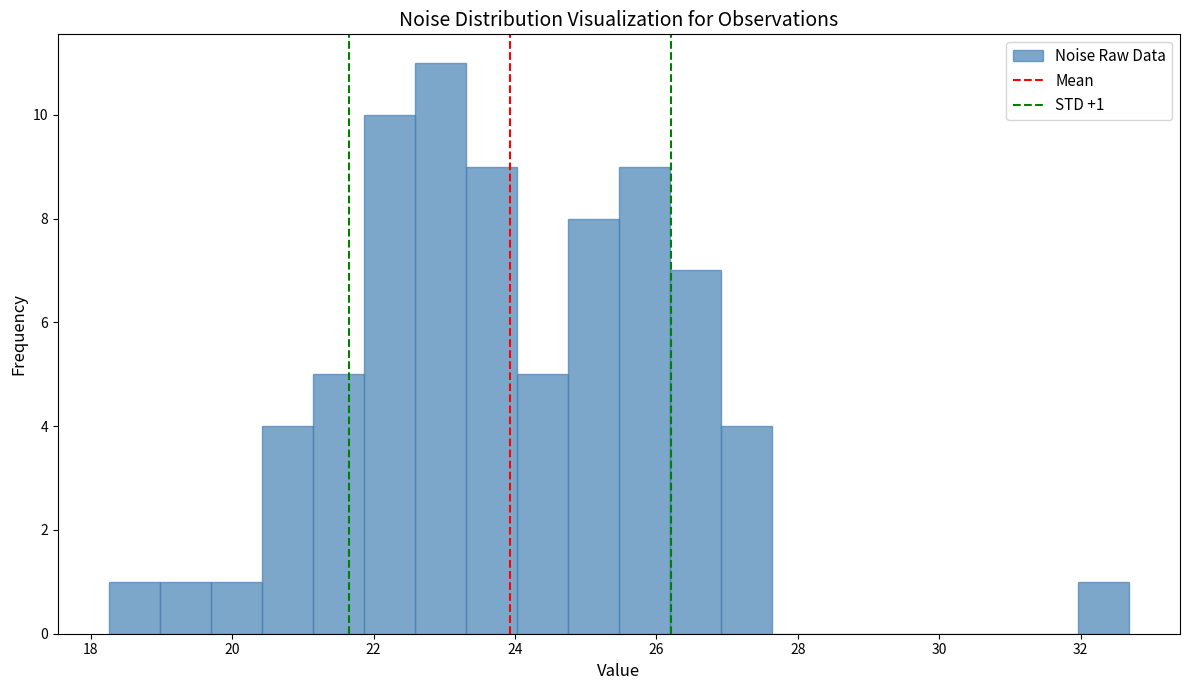

Around what value on the x-axis is the tallest bar? Give the approximate position of its centre, as read against the axis.

23.0